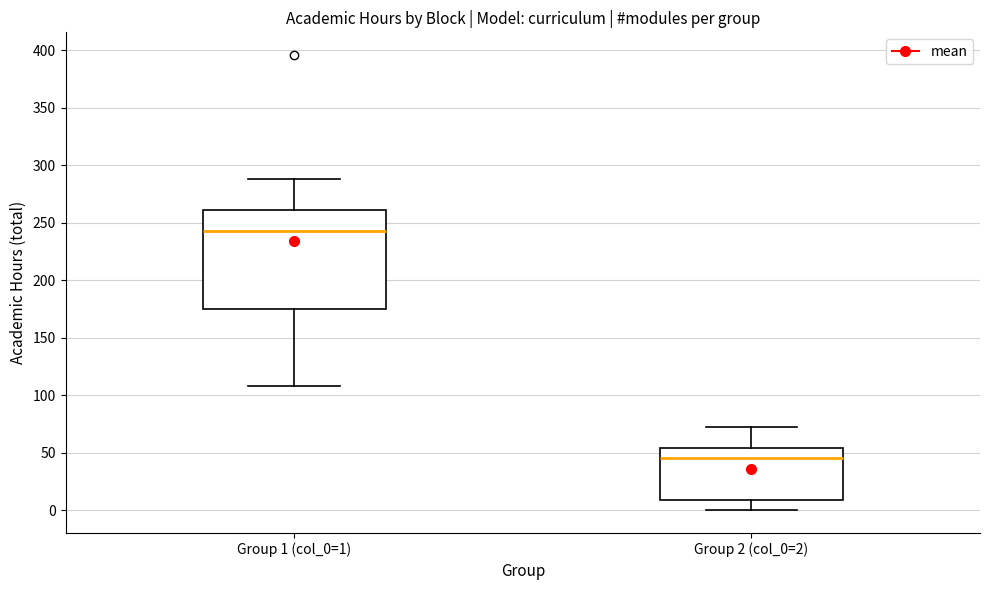

Reading left to right, read every box against the y-axis: the position of its median line, the range the box covers, and the ends of its whiskers. The values are not printed on the chart, so give them approximately, as read against the axis.

Group 1 (col_0=1): median 245, box 175 to 260, whiskers 110 to 290
Group 2 (col_0=2): median 45, box 10 to 55, whiskers 0 to 70